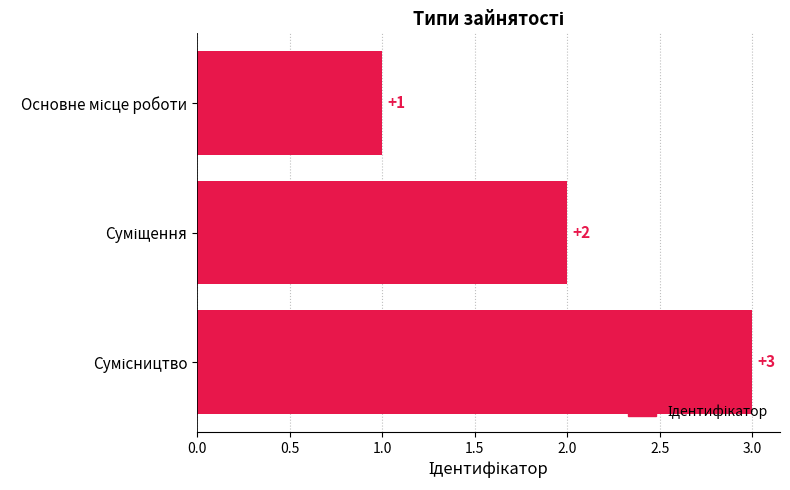

What is the value of the 3rd bar from the top?

3